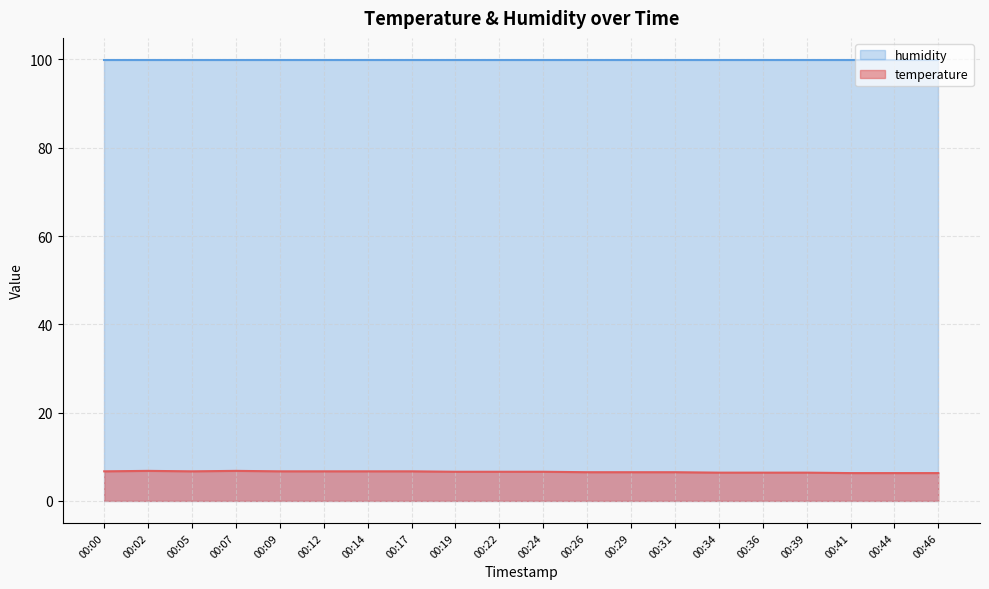

What is the greatest value displayed?

99.9